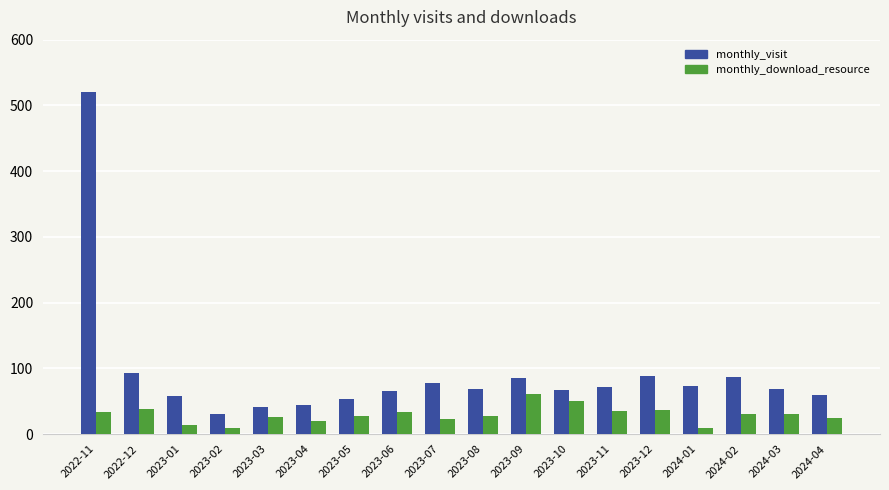

The monthly_visit series shows 20 at 2022-12. True or false?

False